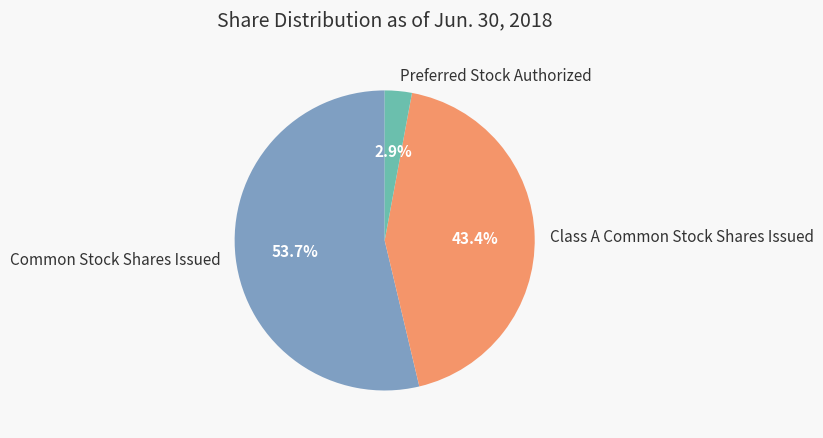

How many segments does this pie chart have?

3